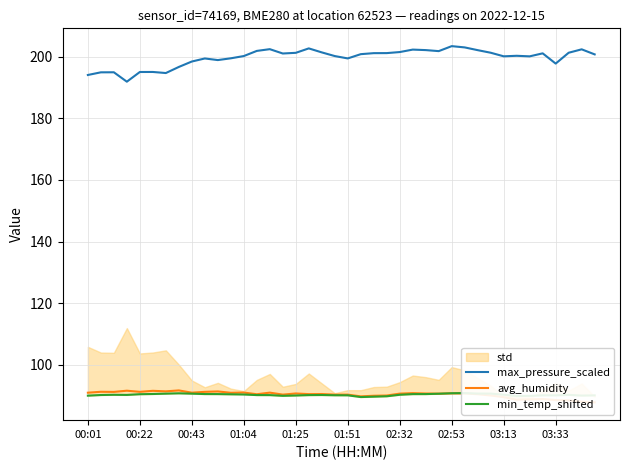

The value of max_pressure_scaled at 00:22 is 195.0. True or false?

True